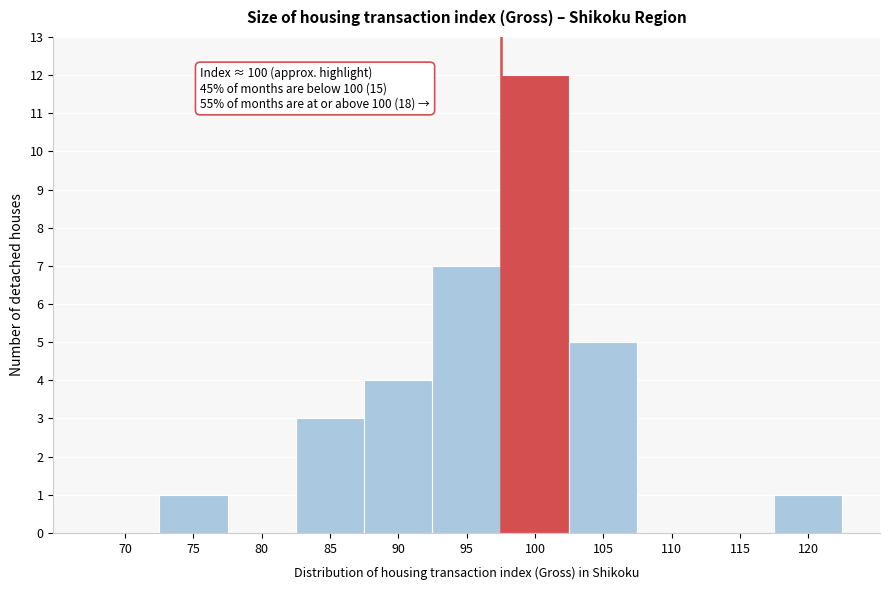

Reading right to left, transcribe all the data shown in this chart.

120=1	115=0	110=0	105=5	100=12	95=7	90=4	85=3	80=0	75=1	70=0